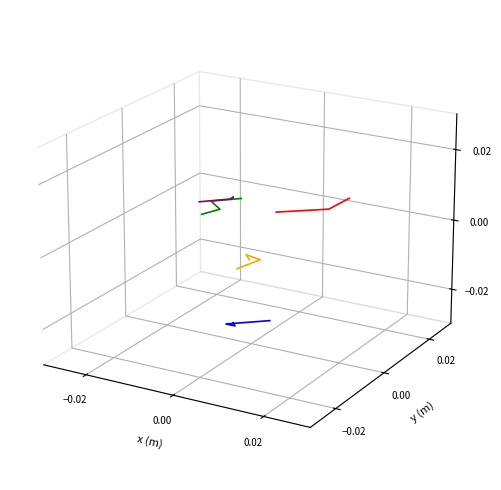

At how many categories does at least one series exceed 0?

4